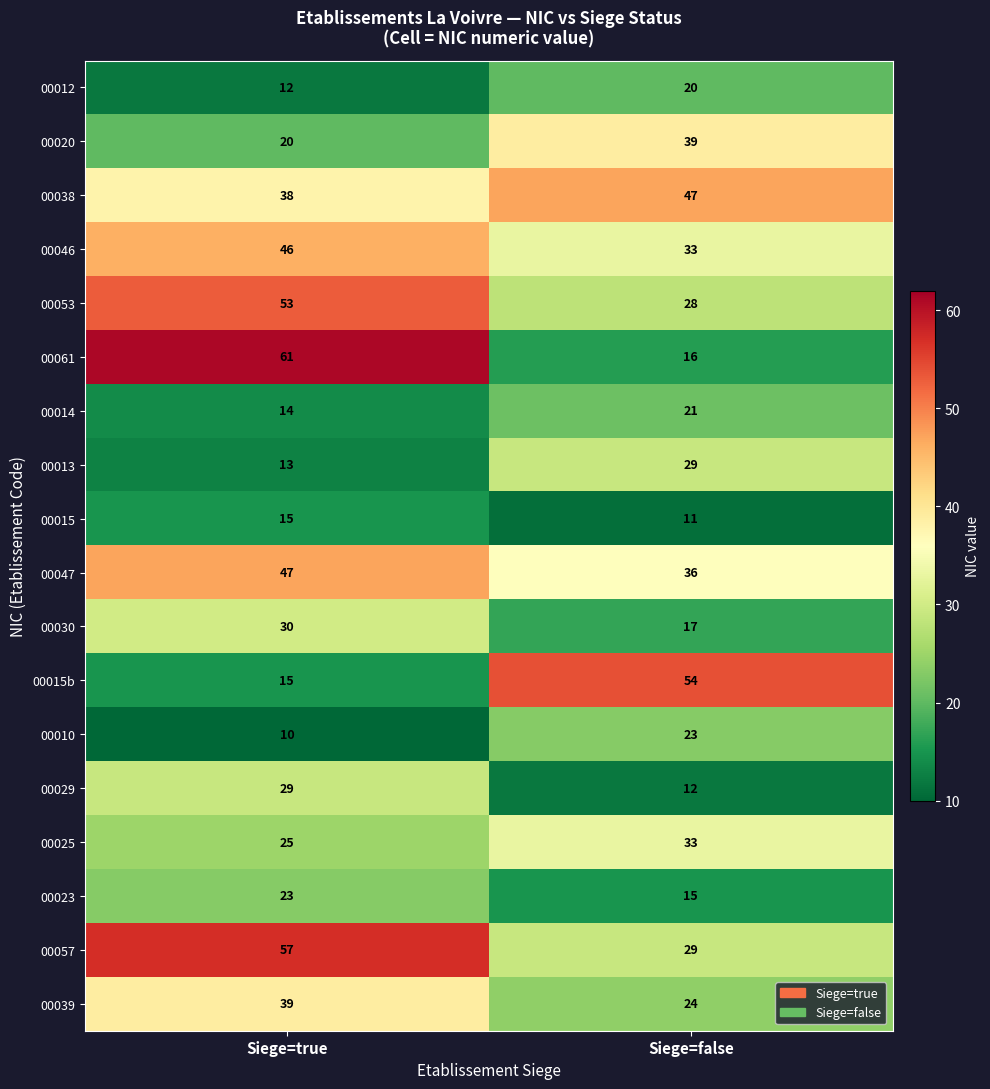

Is it true that 00061 equals 61 at Siege=true?

True